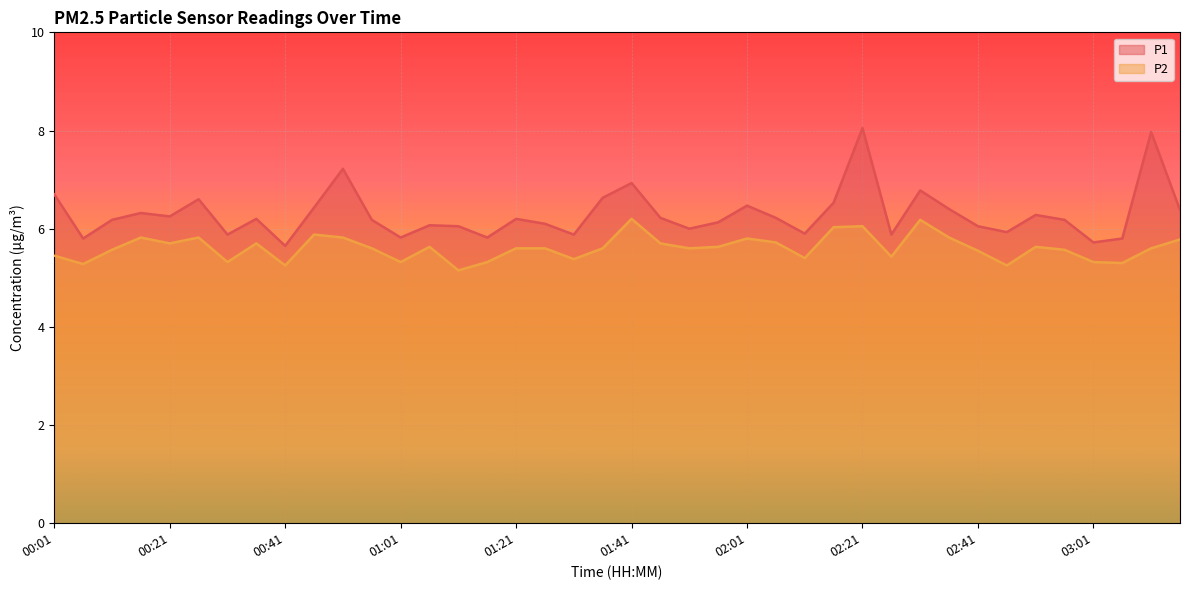

In P2, how many points are lower than both neighbors (excluding endpoints)?

12